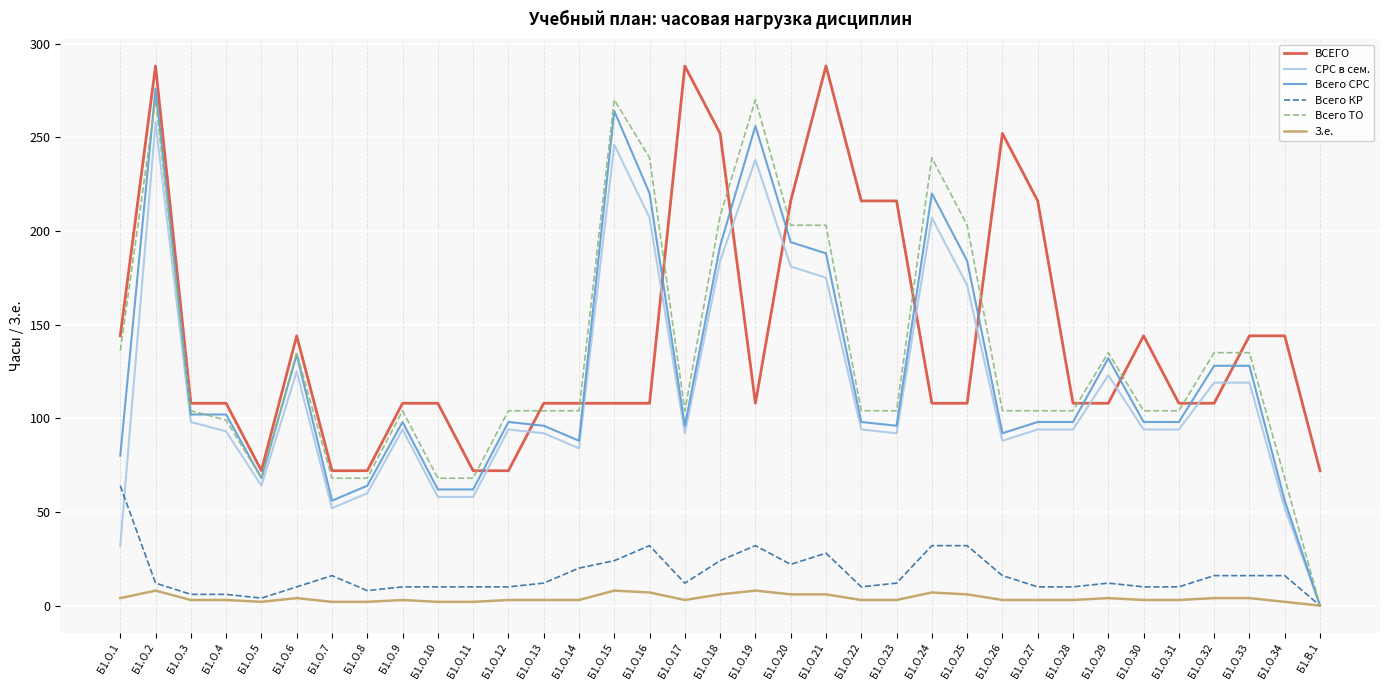

Which series changed the most between Б1.О.13 and Б1.В.1?

Всего ТО